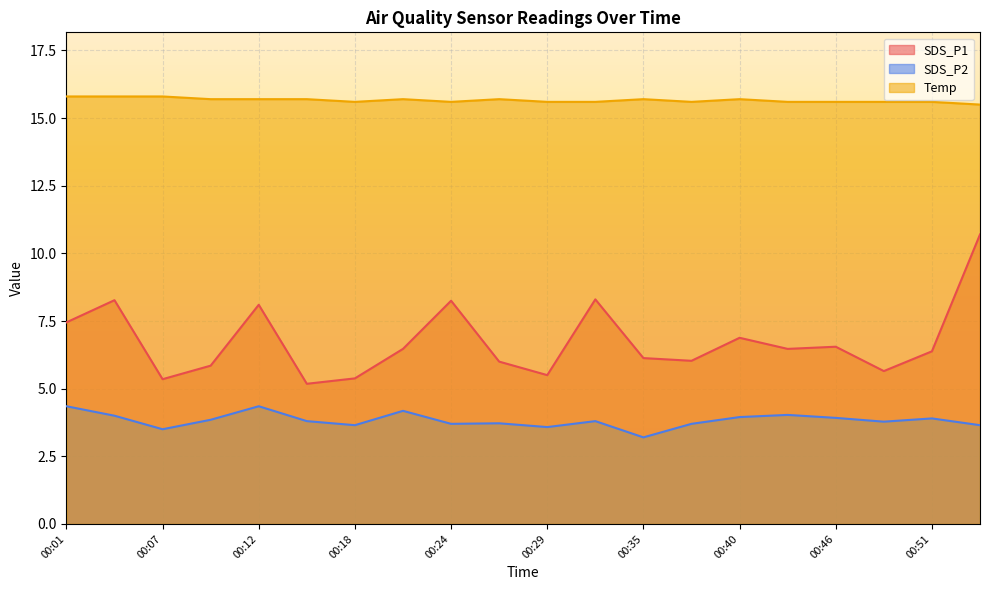

True or false: SDS_P1 has more than 0 interior local peaks.

True